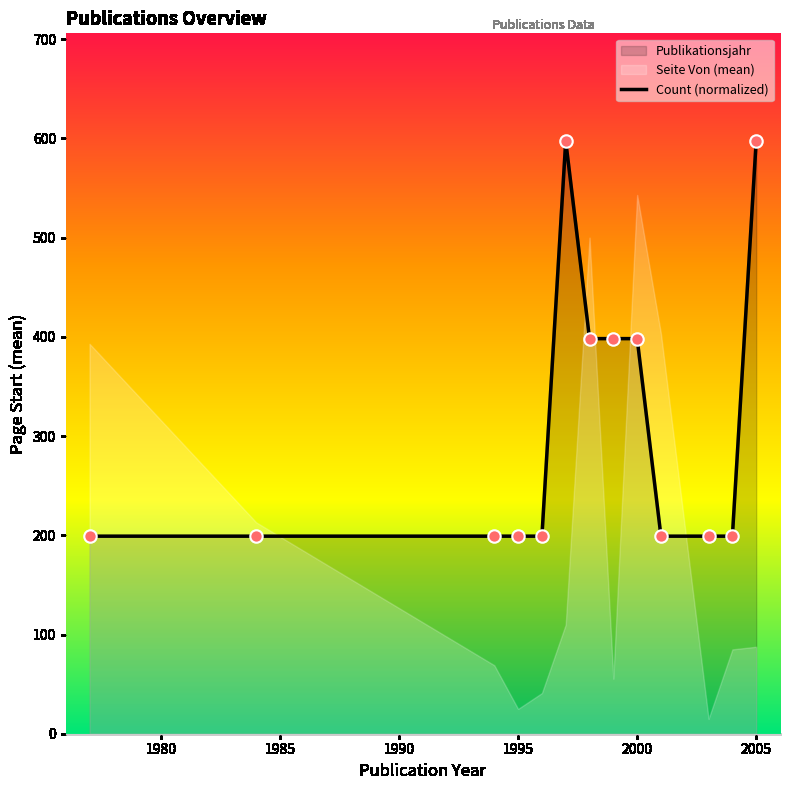

Is it true that Count (normalized) equals 597.3 at 2005?

True